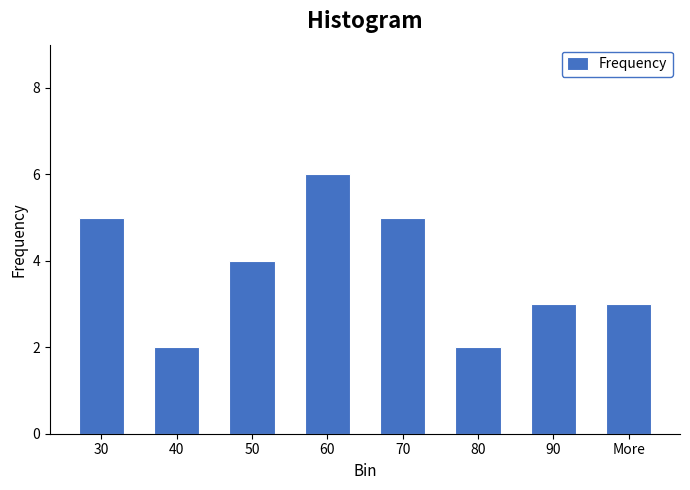

Reading left to right, what are all the values shown in this chart?

30=5	40=2	50=4	60=6	70=5	80=2	90=3	More=3